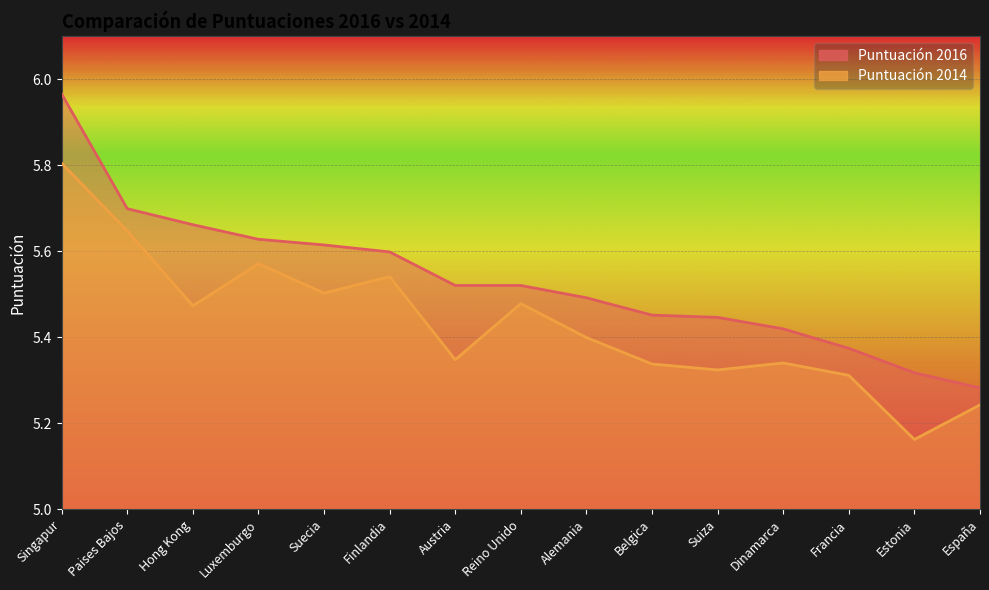

True or false: Puntuación 2016 and Puntuación 2014 cross at least once.

False